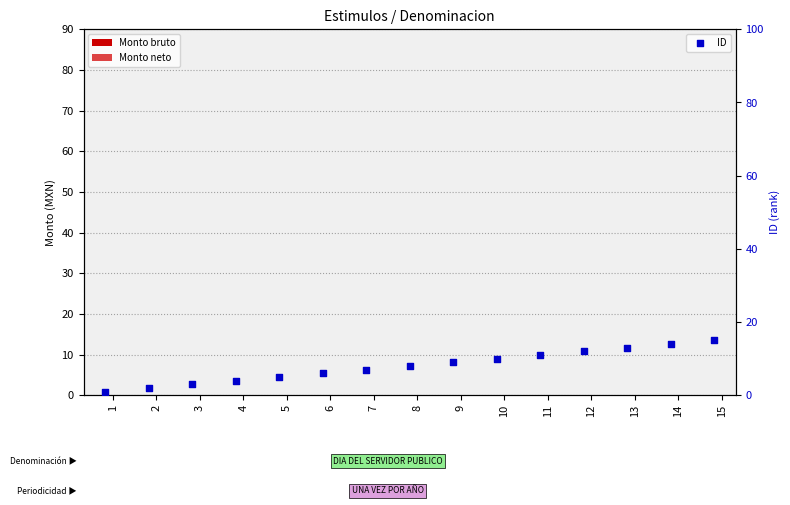

Which series has the largest total across all categories?

ID